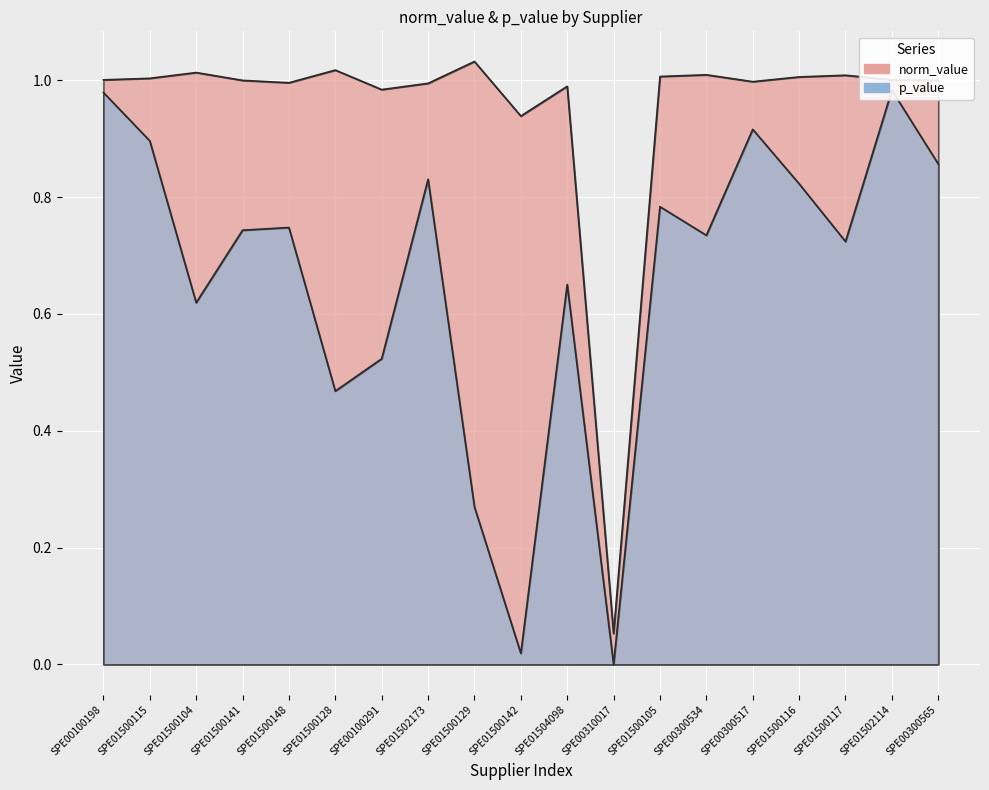

What is the label of the 8th point from the left?

SPE01502173